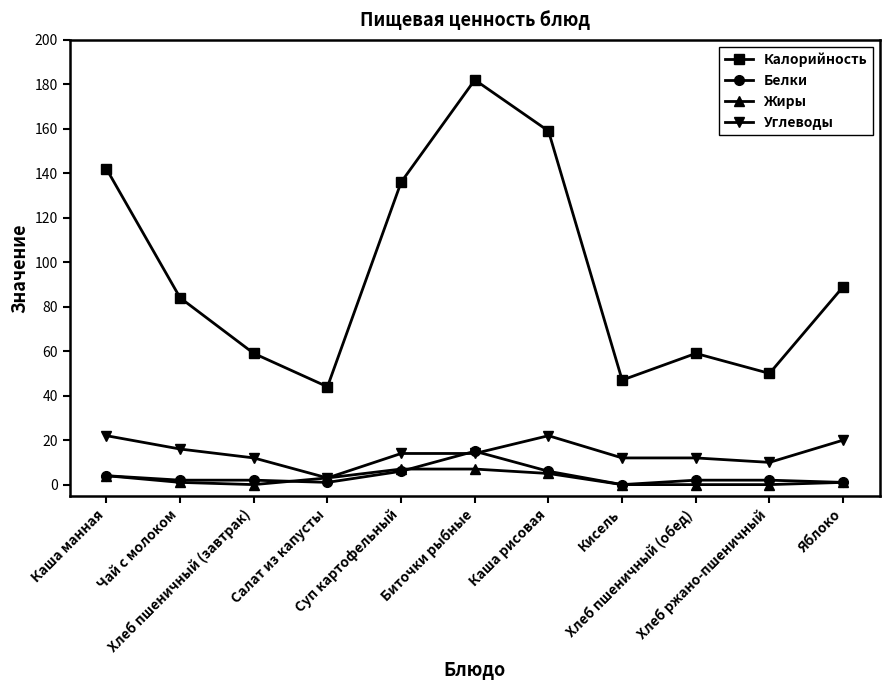

In Калорийность, how many points are lower than both neighbors (excluding endpoints)?

3